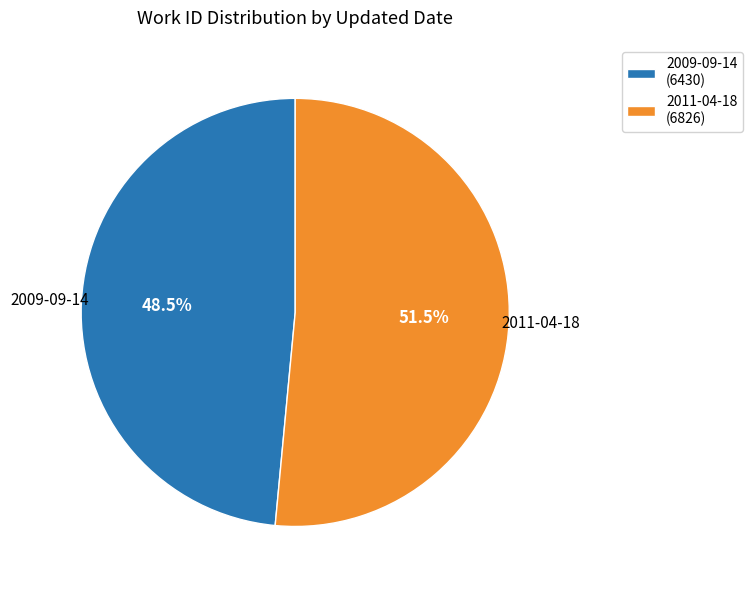

To the nearest percent, what is the combined percentage of 2011-04-18 and 2009-09-14?

100%